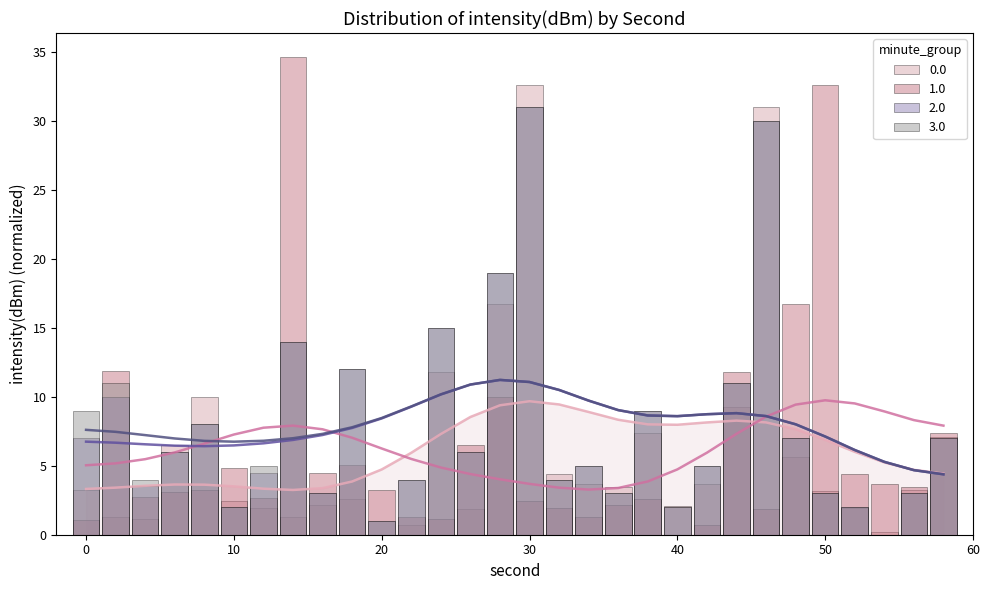

What is the difference between the highest and lowest values at 54?

3.7